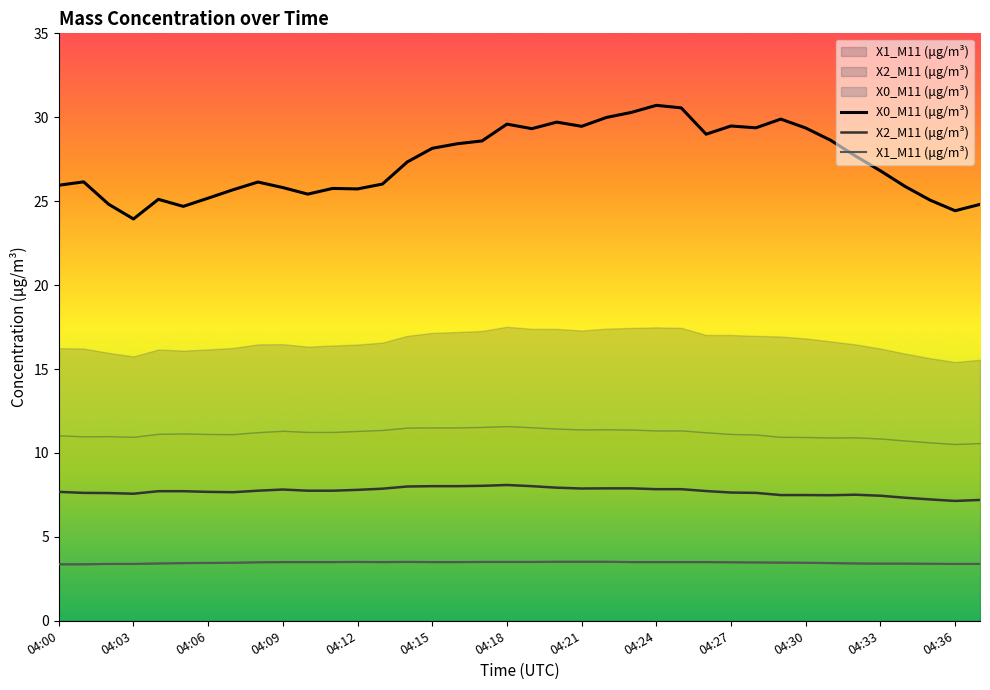

Is the value of X1_M11 (μg/m³) at 04:36 greater than the value of X0_M11 (μg/m³) at 04:05?

No